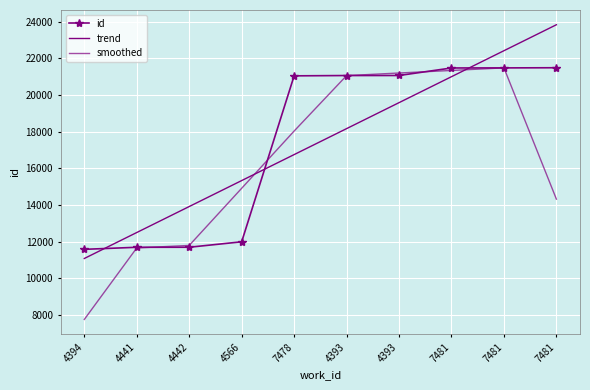

What is the difference between the maximum and second lowest values in the trend series?

11331.2